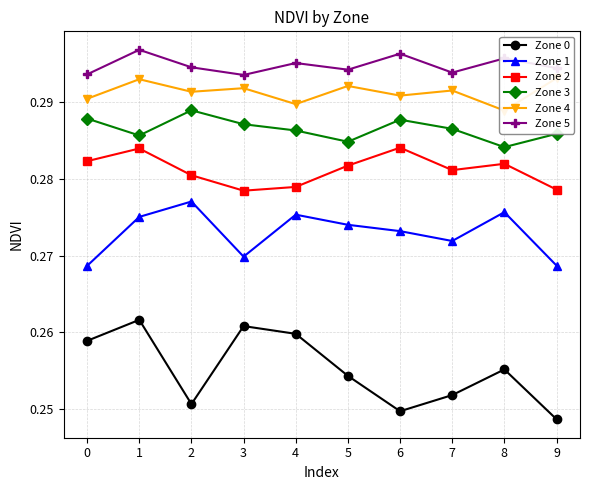

Rank the series by their maximum value, from lowest to highest.

Zone 0, Zone 1, Zone 2, Zone 3, Zone 4, Zone 5